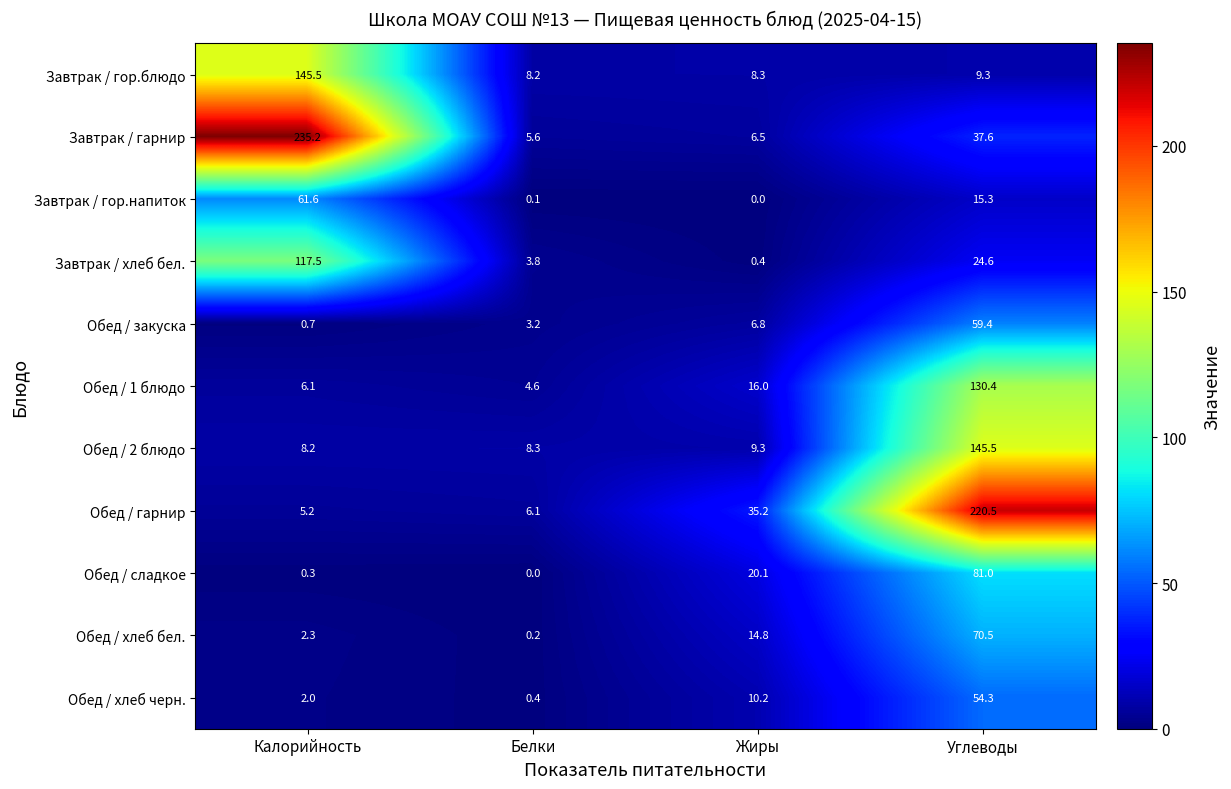

Count the number of data series in this chart.

11